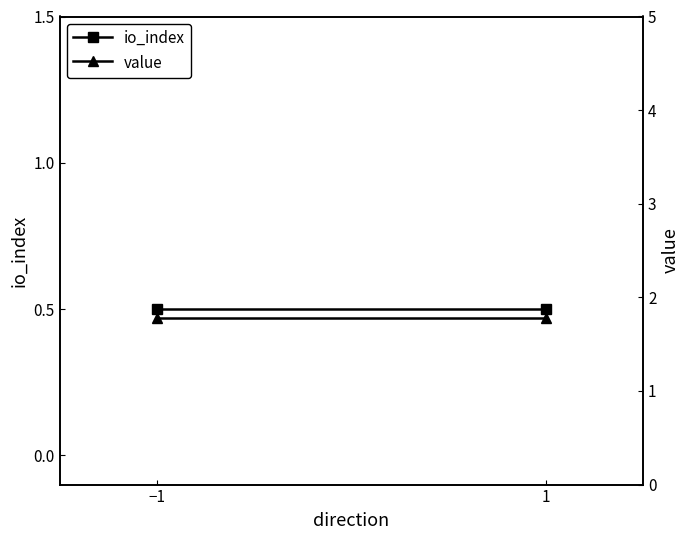

At how many categories does at least one series exceed 1?

2